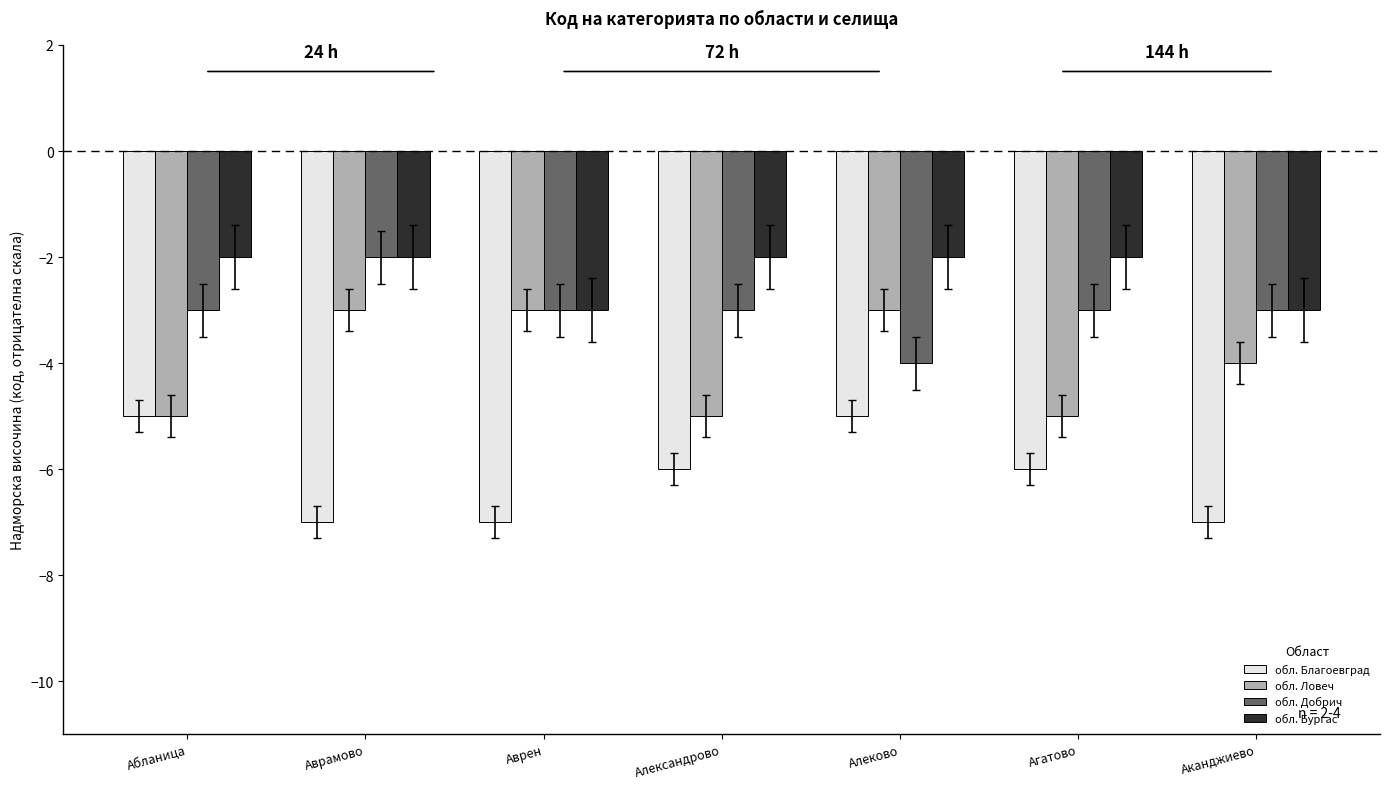

Which category has the highest value in the обл. Добрич series?

Аврамово